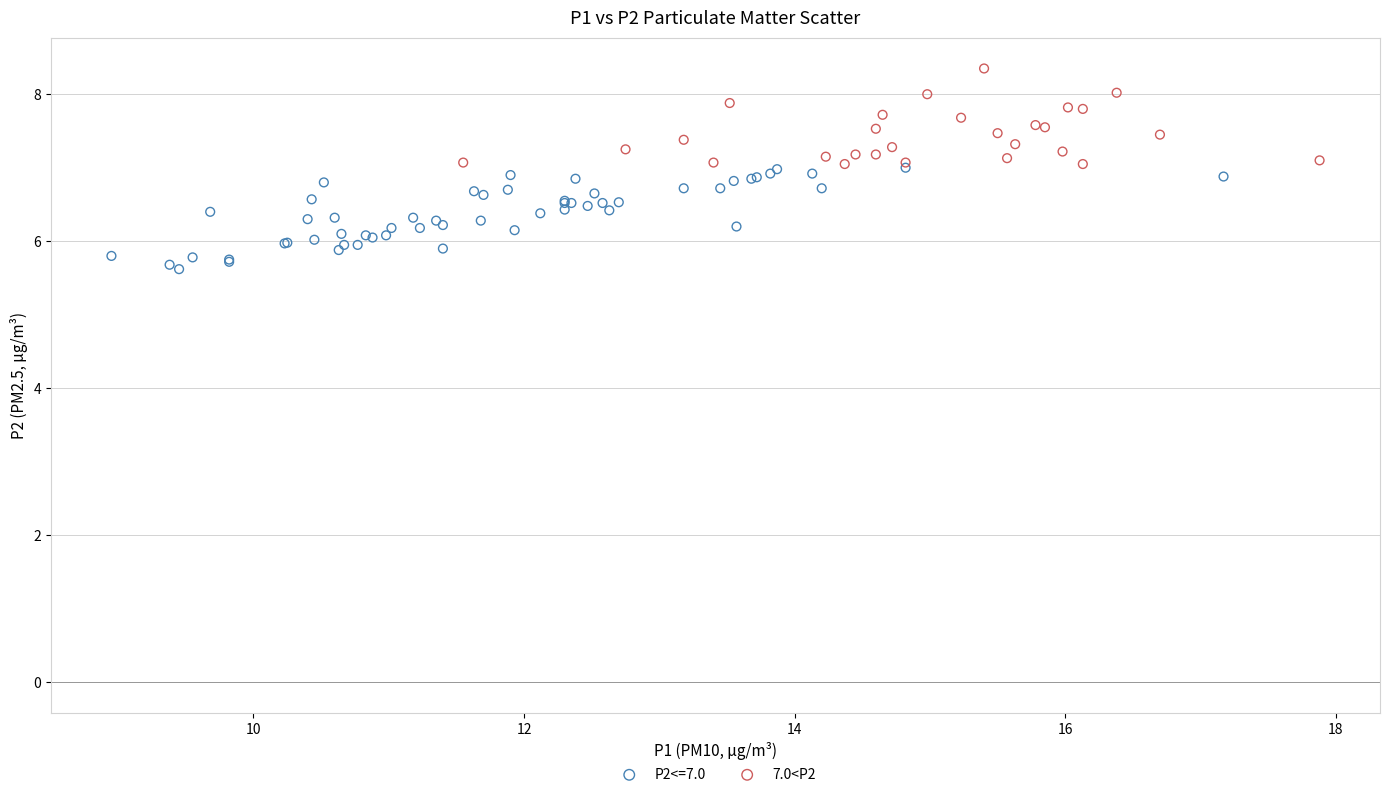

Which series contains the lowest Y value?

P2<=7.0